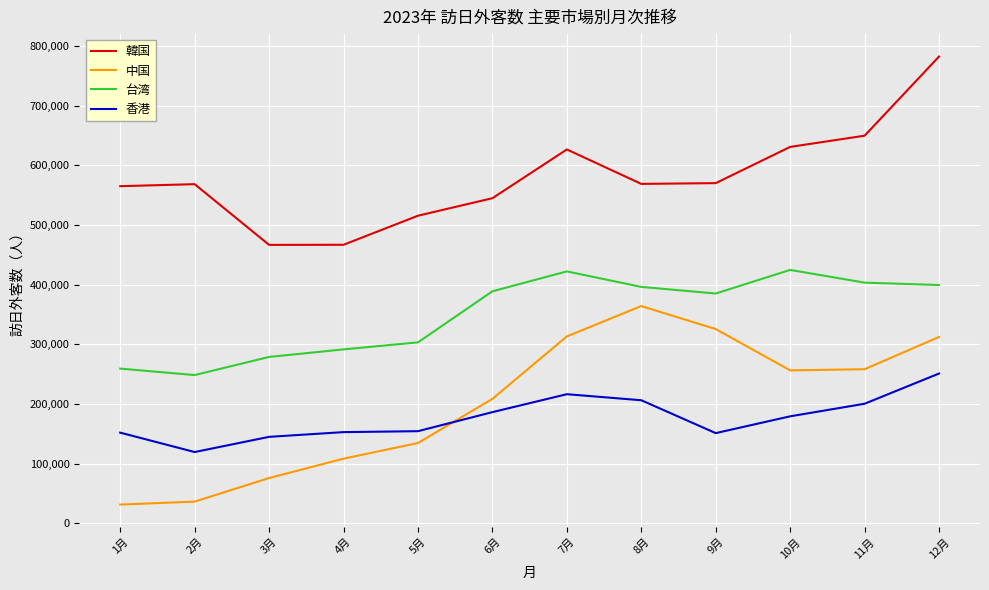

What are all the series names shown in the legend?

韓国, 中国, 台湾, 香港